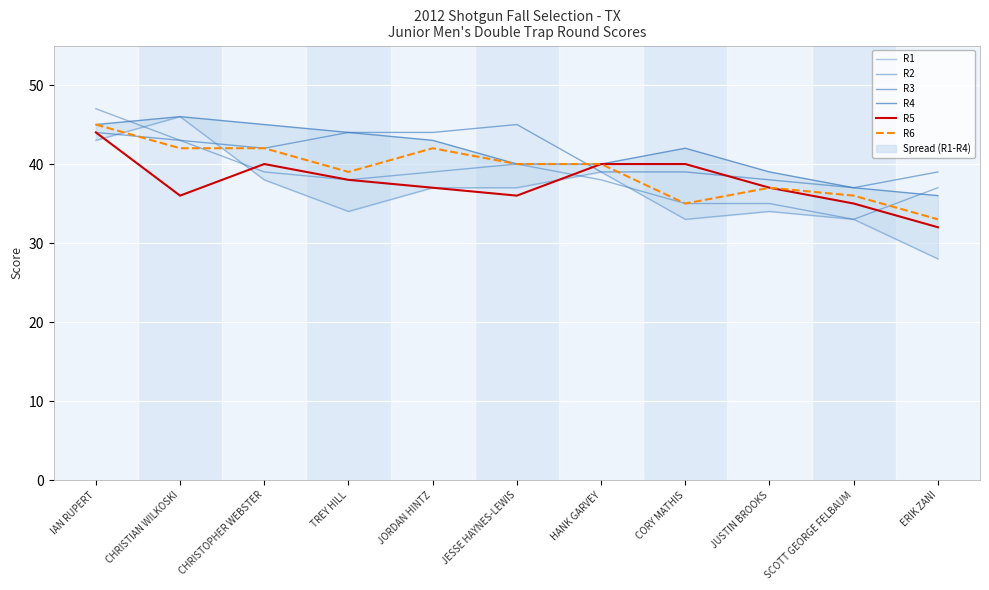

At which label is R5 closest to 38?

TREY HILL